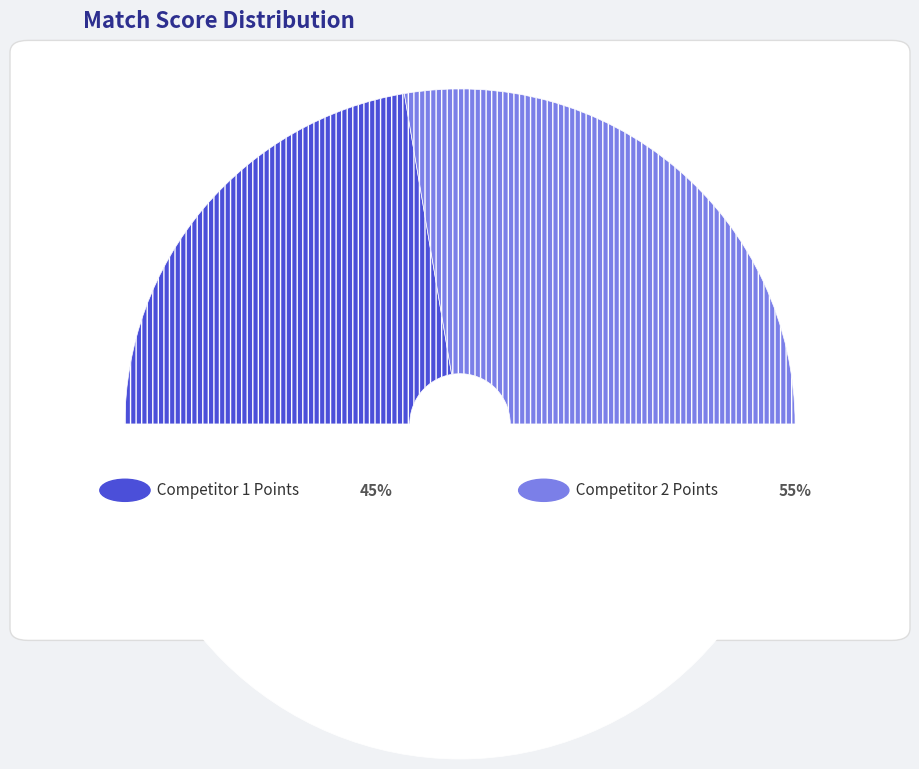

How many slices are in this pie chart?

3